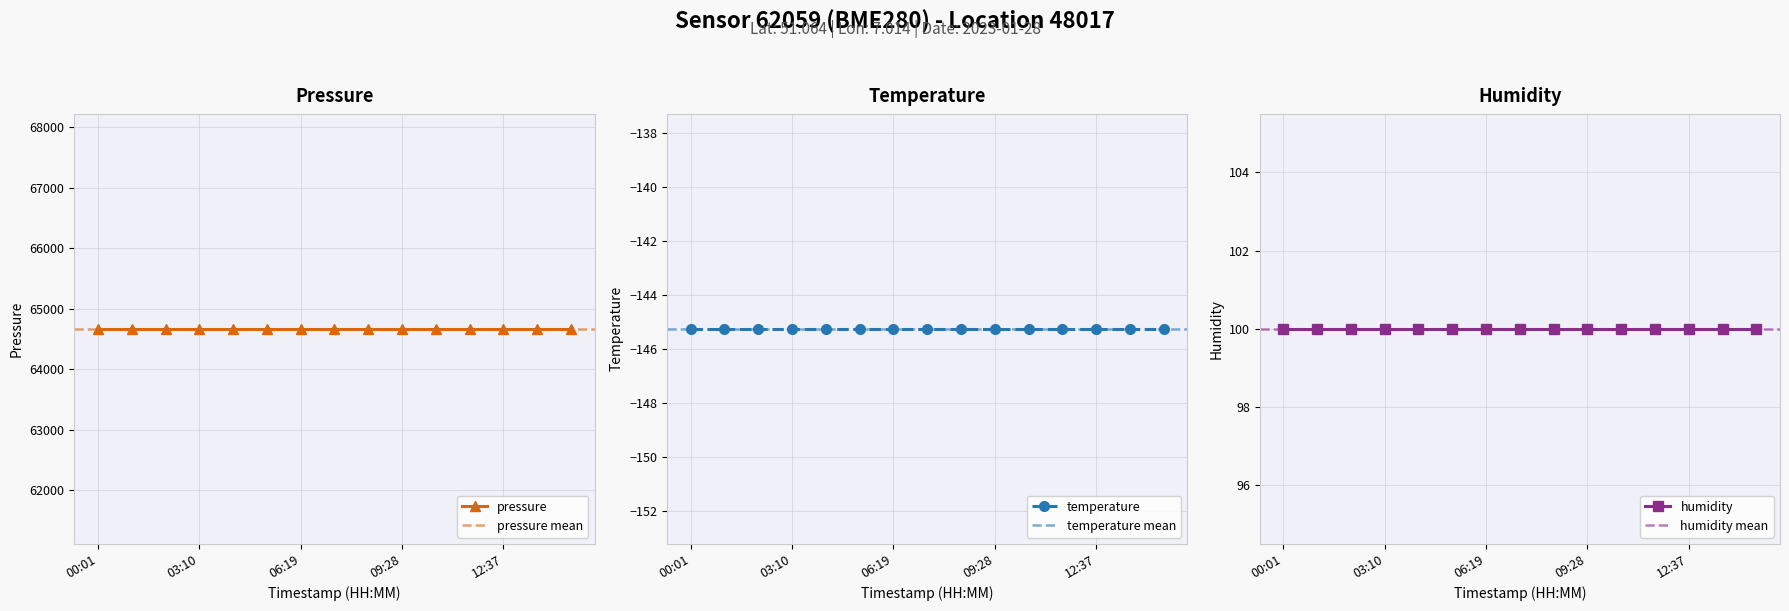

At how many categories does at least one series exceed 50824?

15